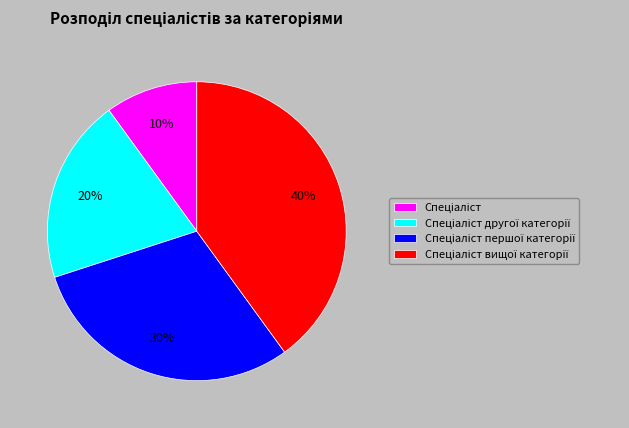

Does any single category account for the majority?

No